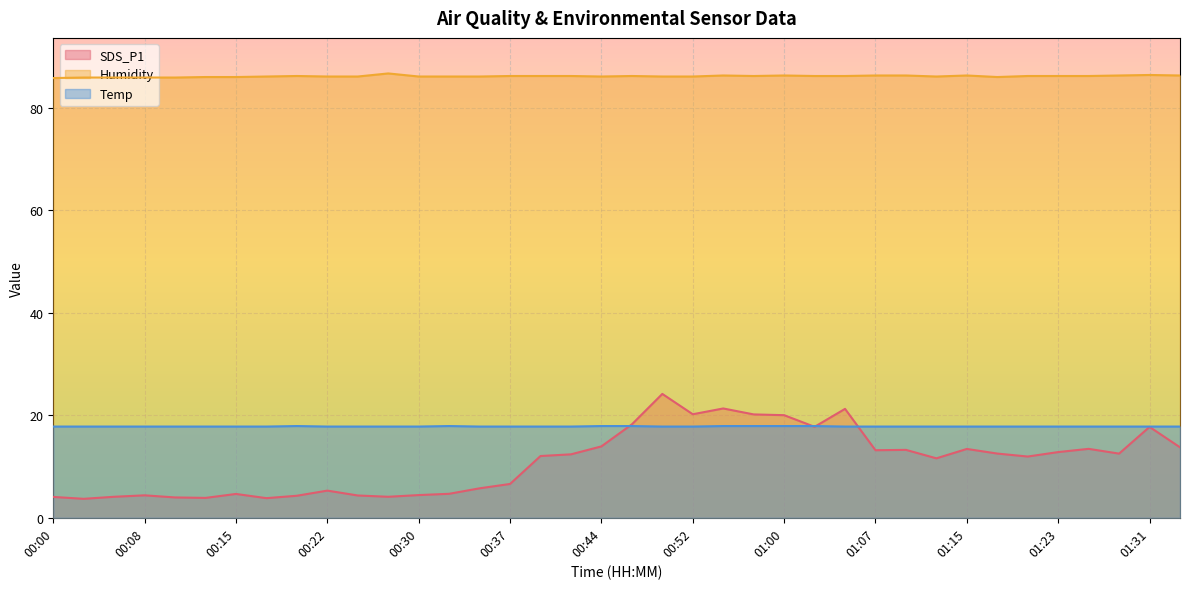

Is it true that SDS_P1 equals 1.9 at 00:05?

False